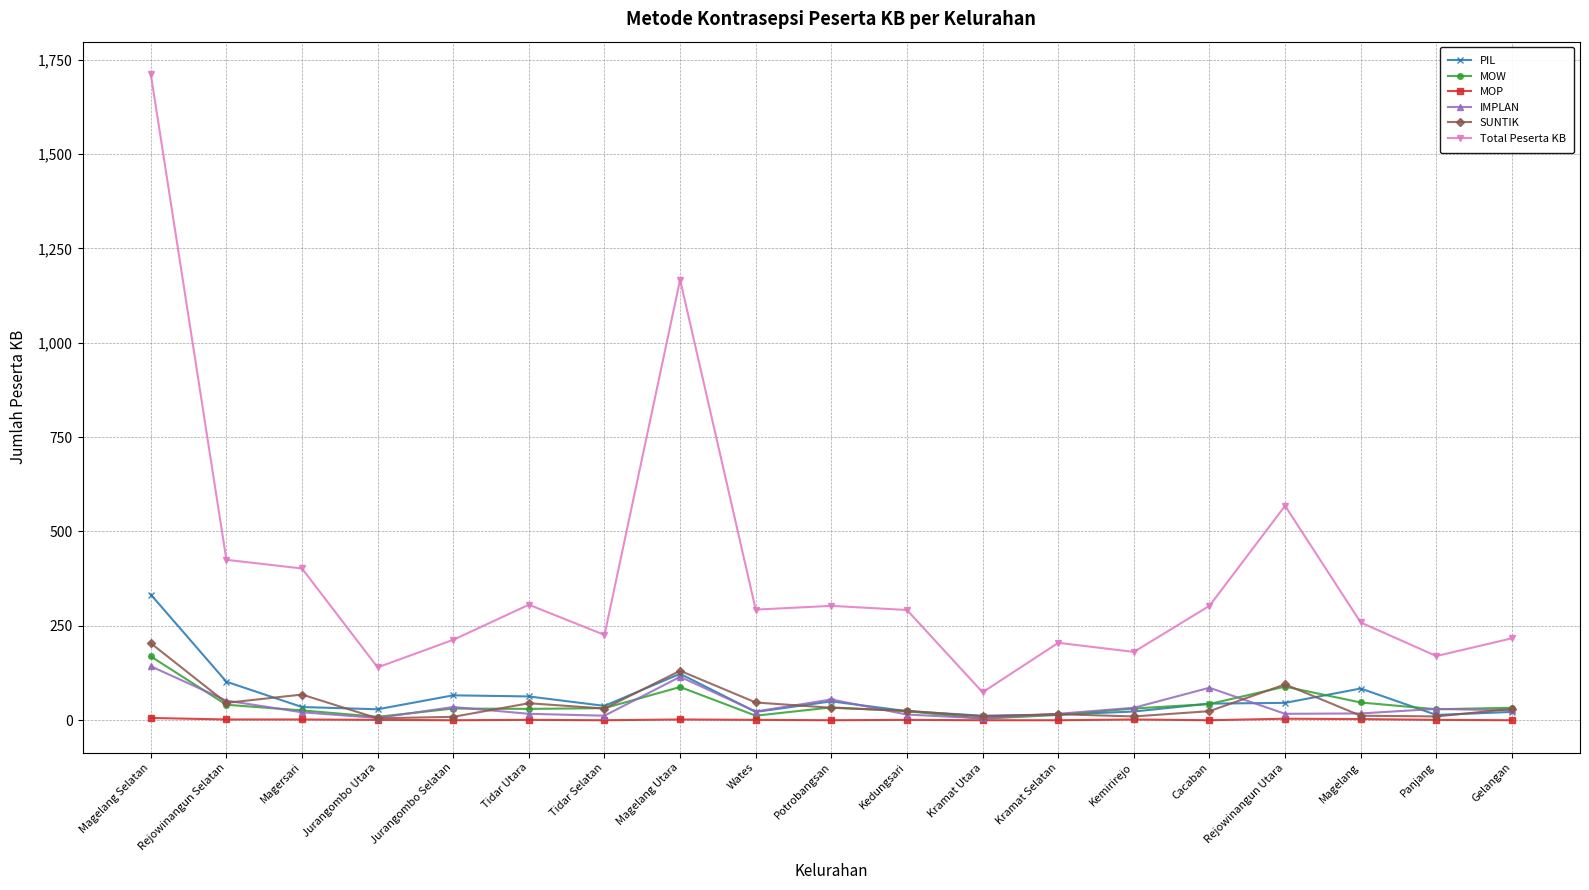

What is the difference between the maximum and second lowest values in the PIL series?

319